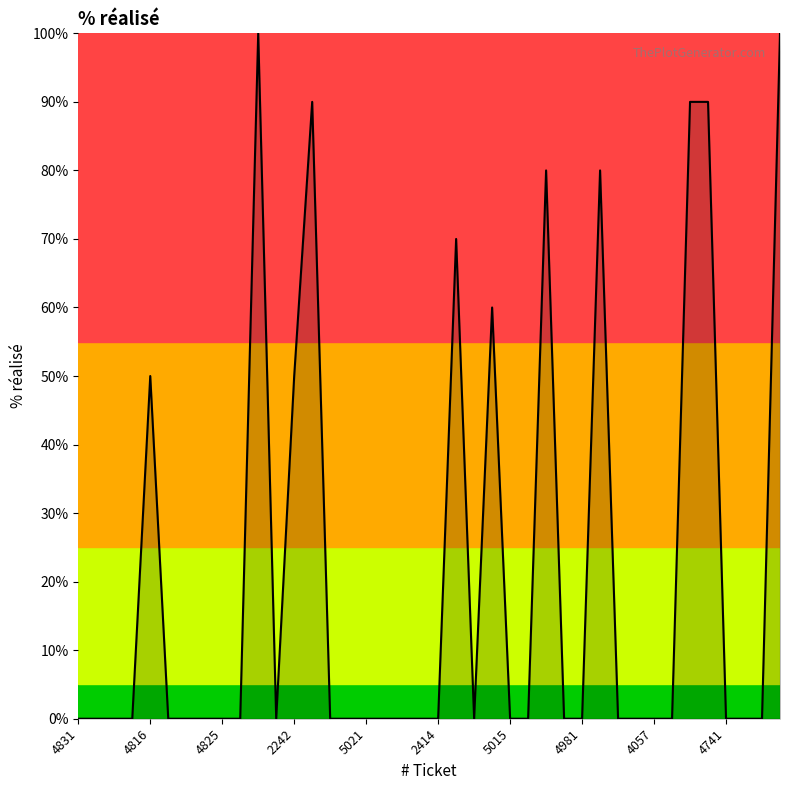

What is the difference between the maximum and minimum values?

100